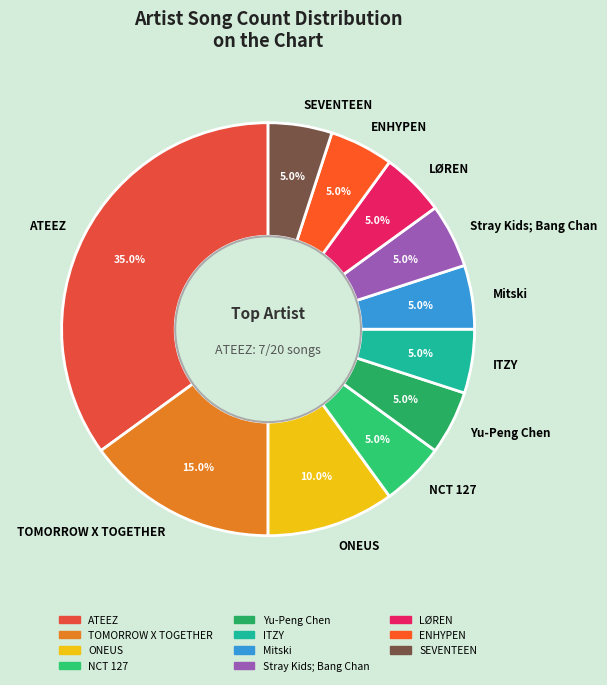

Is there any slice that represents more than half of the pie?

No